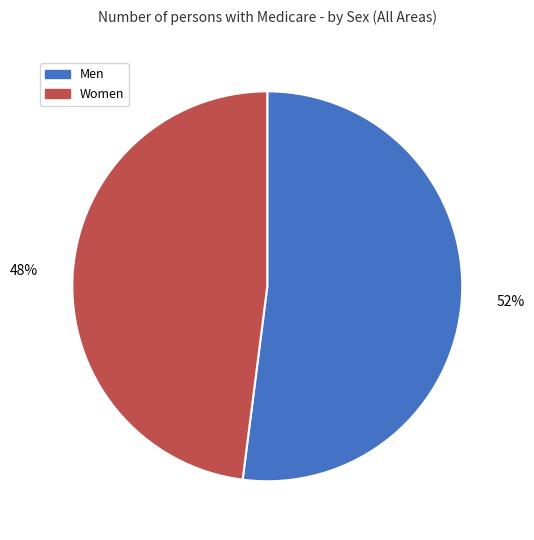

Approximately how many times larger is the value at Women compared to Men?

0.9